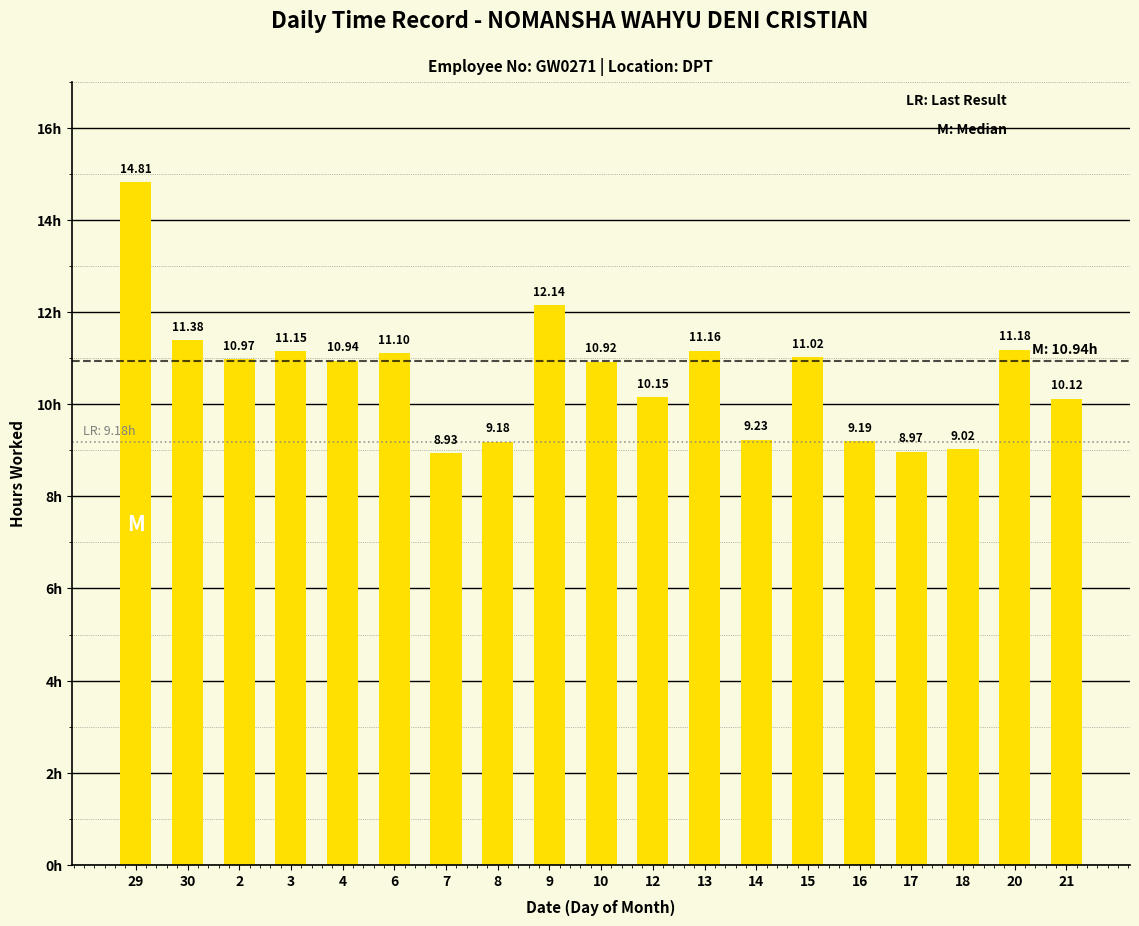

True or false: the data shows 10.9 at 10.

True